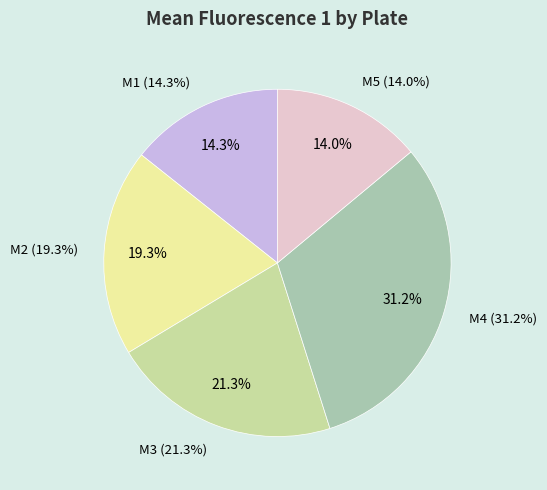

Which slice is the largest?

M4